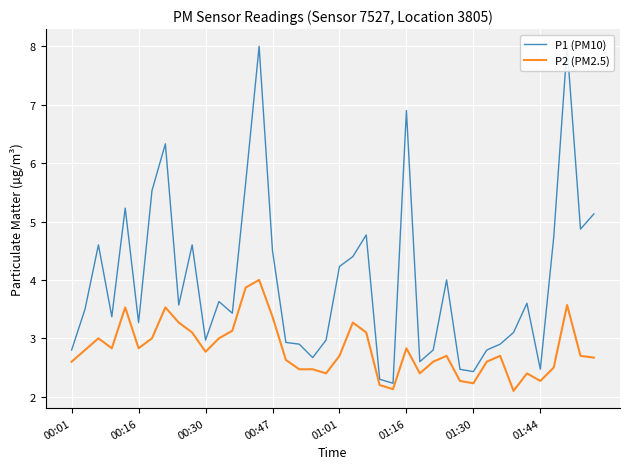

What are all the series names shown in the legend?

P1 (PM10), P2 (PM2.5)